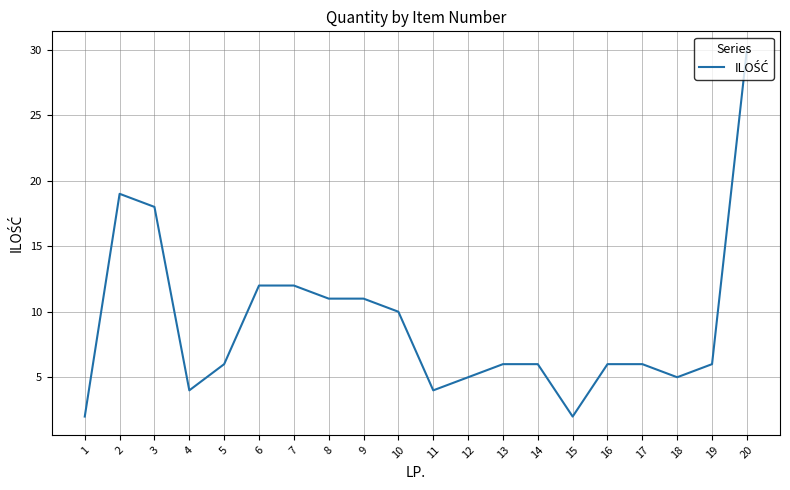

Reading left to right, transcribe all the data shown in this chart.

1=2	2=19	3=18	4=4	5=6	6=12	7=12	8=11	9=11	10=10	11=4	12=5	13=6	14=6	15=2	16=6	17=6	18=5	19=6	20=30